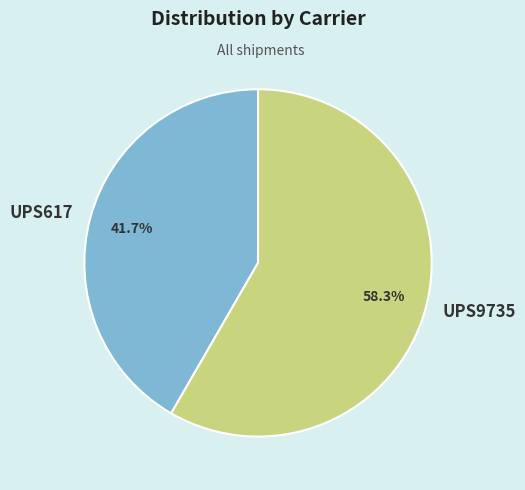

Approximately how many times larger is the value at UPS617 compared to UPS9735?

0.7